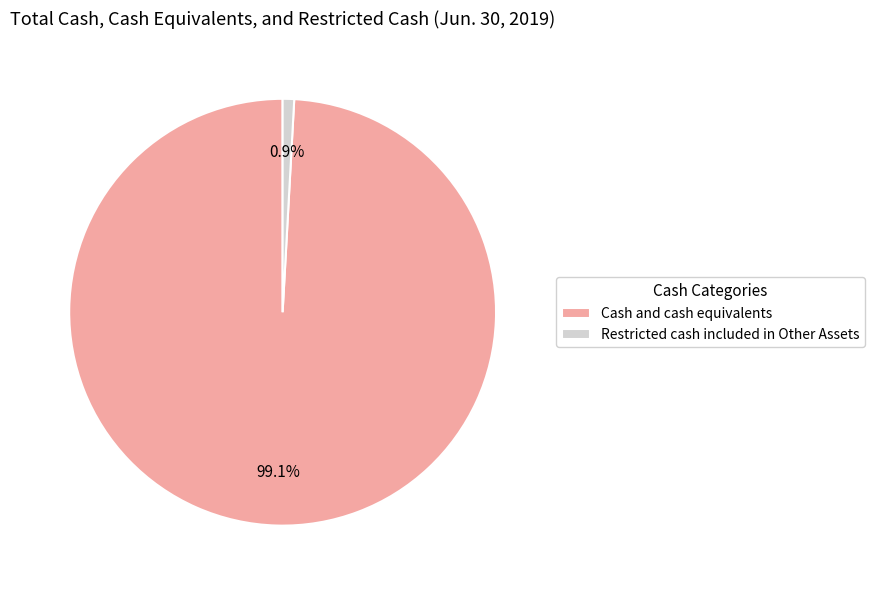

How many segments does this pie chart have?

2